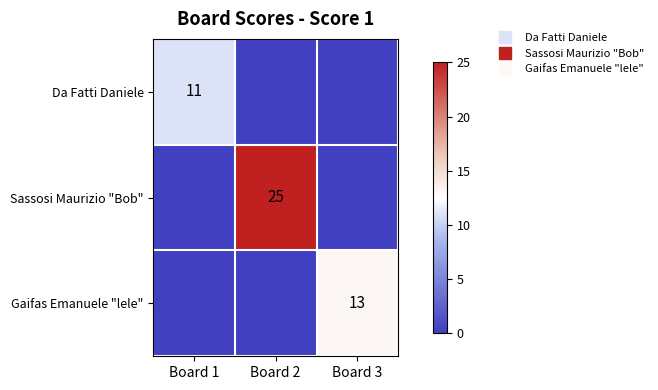

List the labels in order of Sassosi Maurizio "Bob" value, smallest first.

Board 1, Board 3, Board 2